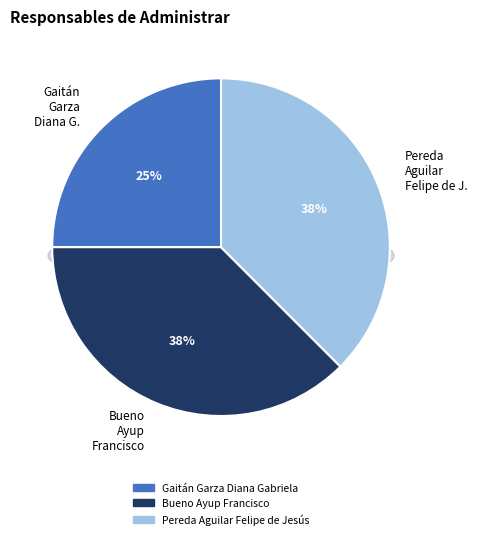

Combined, do Pereda Aguilar Felipe de Jesús and Bueno Ayup Francisco account for over 50%?

Yes